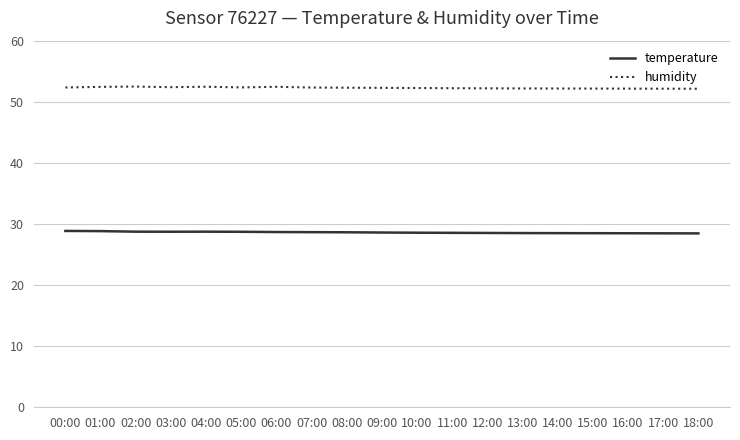

What is the spread (max minus min) of values at 08:00?

23.7